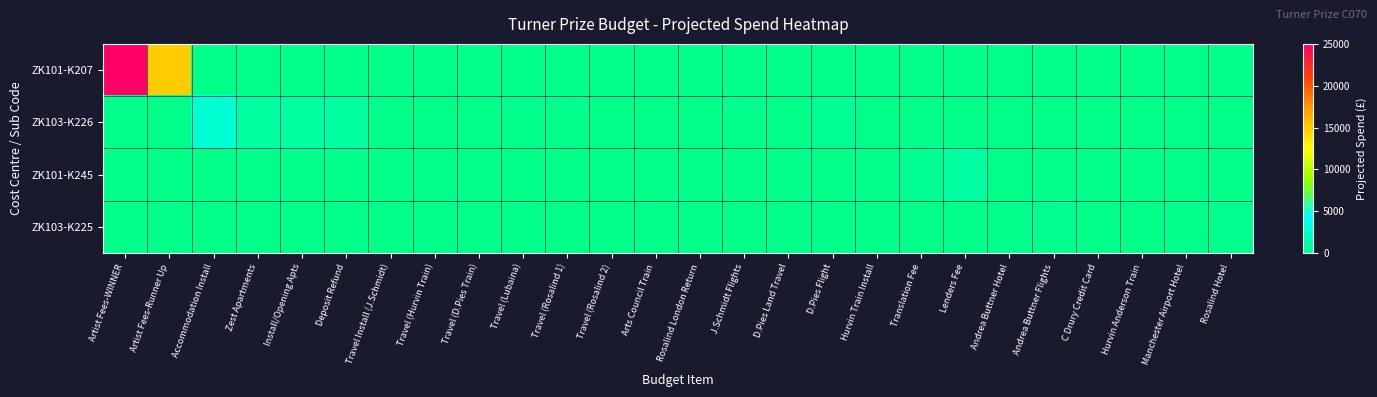

Which category has the highest value across all series?

Artist Fees-WINNER